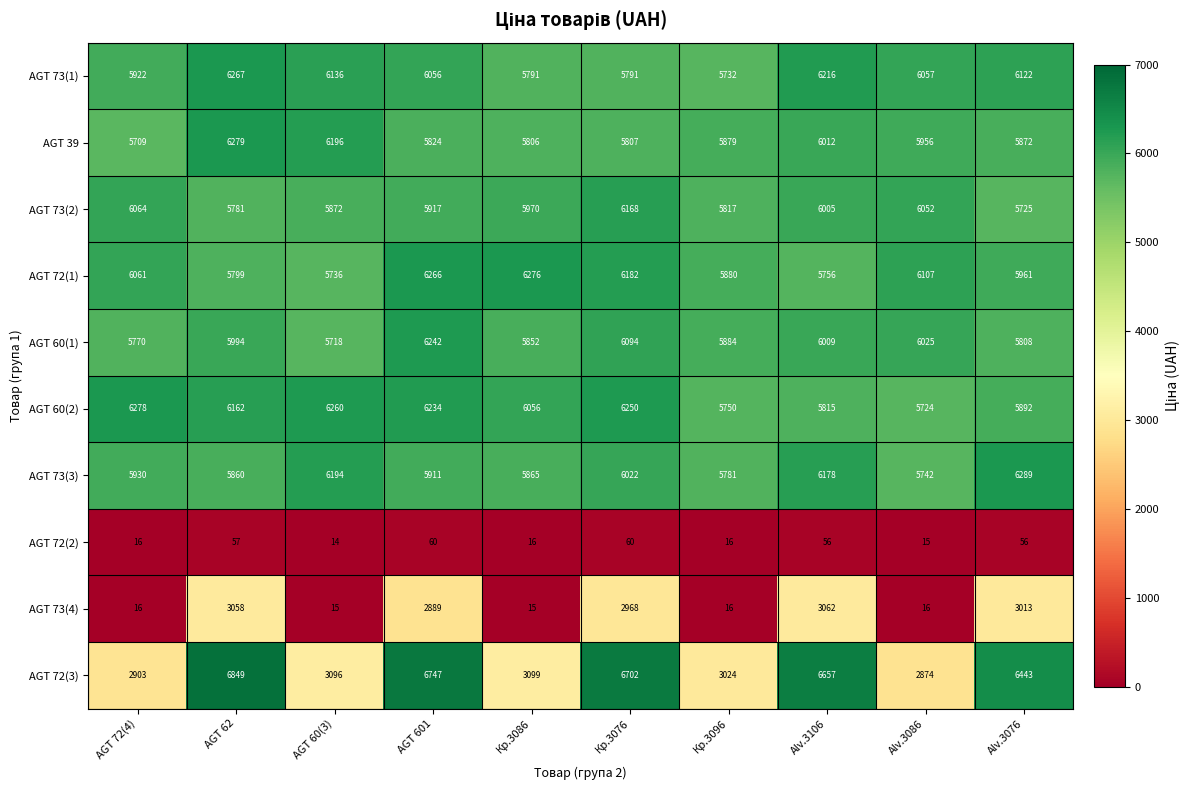

What value does the AGT 60(1) series have at Кр.3076, to the nearest 50?

6100